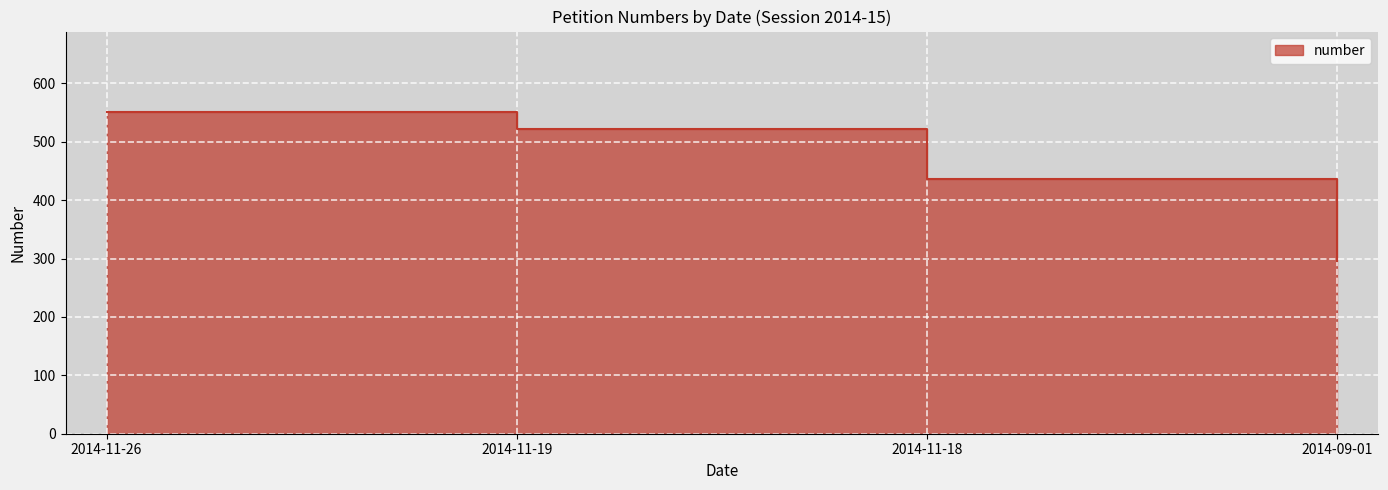

What is the value of the 2nd point from the left?

522